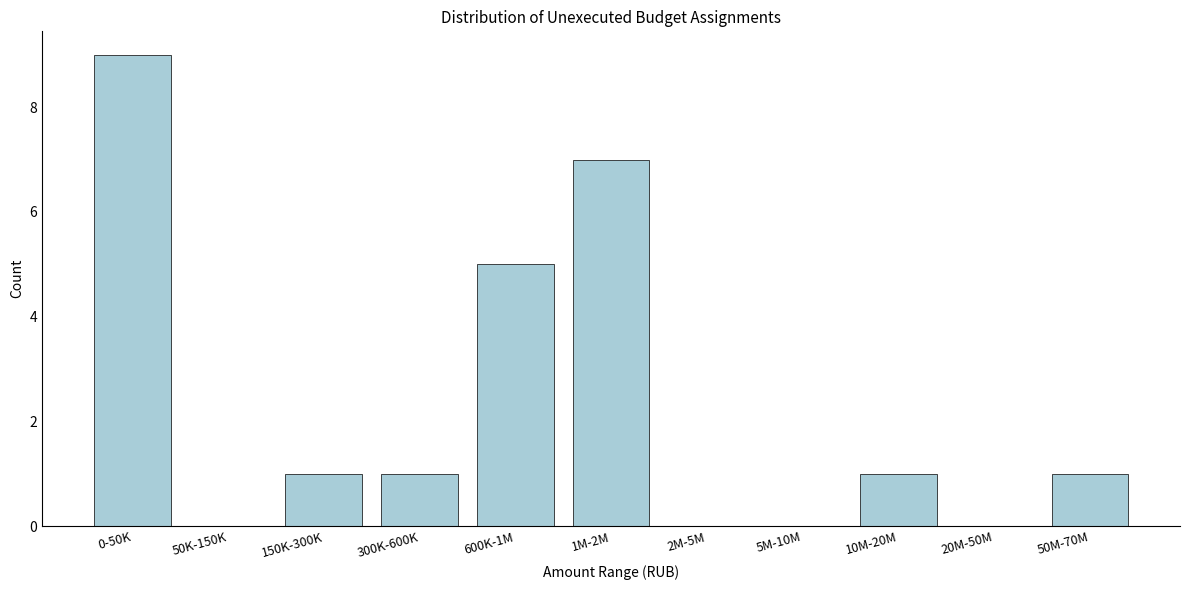

Reading left to right, extract all data points from this chart.

0-50K=9	50K-150K=0	150K-300K=1	300K-600K=1	600K-1M=5	1M-2M=7	2M-5M=0	5M-10M=0	10M-20M=1	20M-50M=0	50M-70M=1